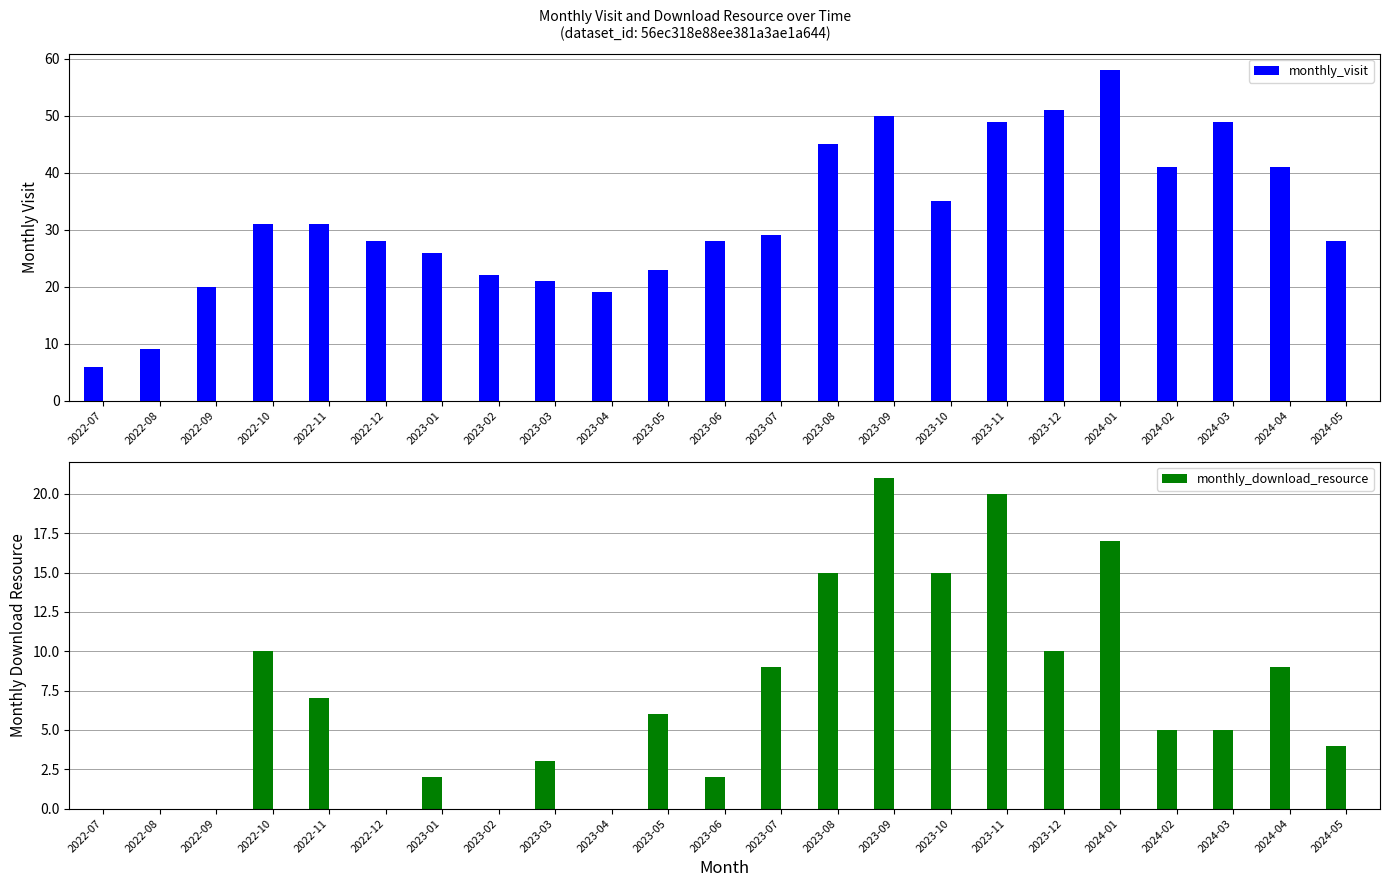

The value of monthly_visit at 2022-08 is 9. True or false?

True